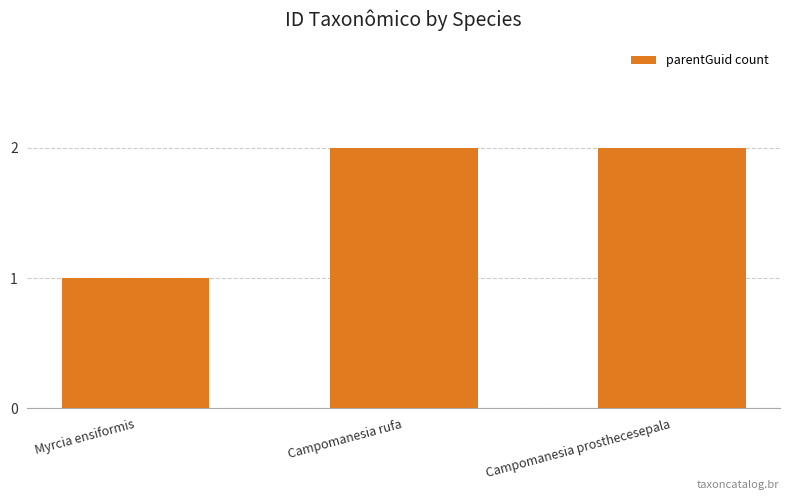

Reading left to right, what are all the values shown in this chart?

Myrcia ensiformis=1	Campomanesia rufa=2	Campomanesia prosthecesepala=2